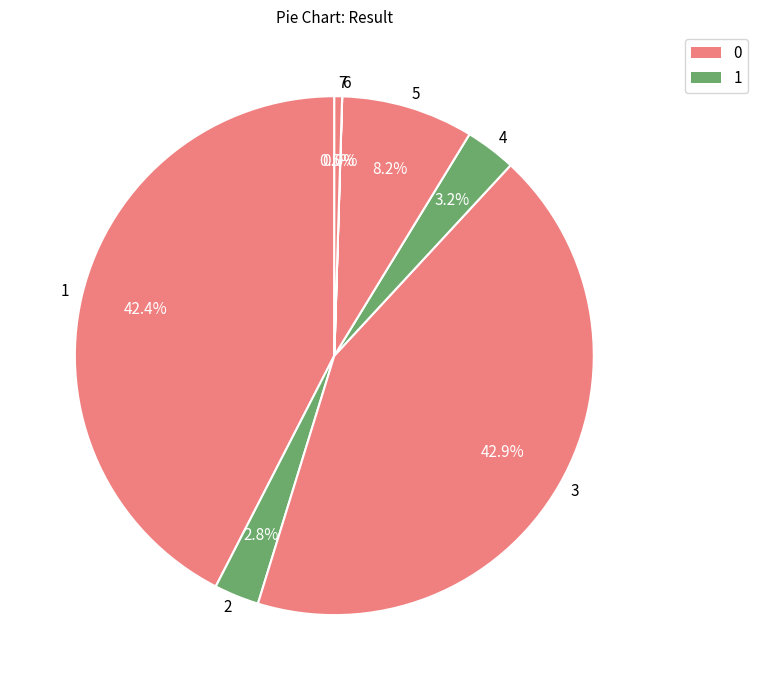

Does any single category account for the majority?

No